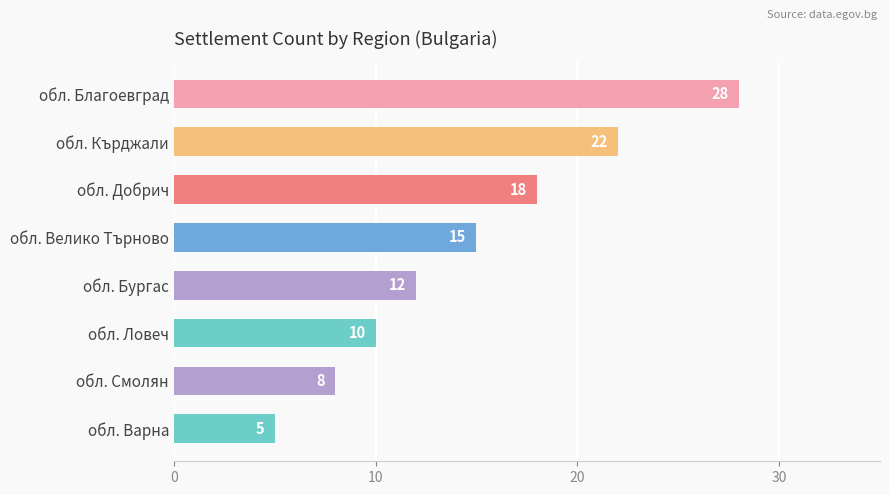

What is the ratio of the value at обл. Бургас to the value at обл. Добрич?

0.7